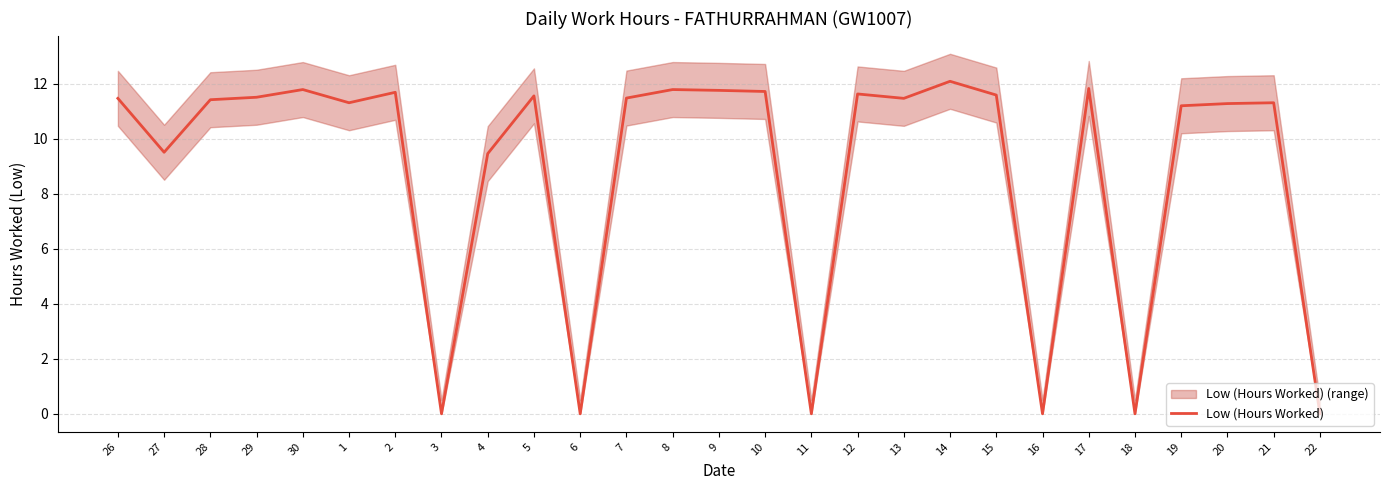

How many lines are shown in the chart?

1